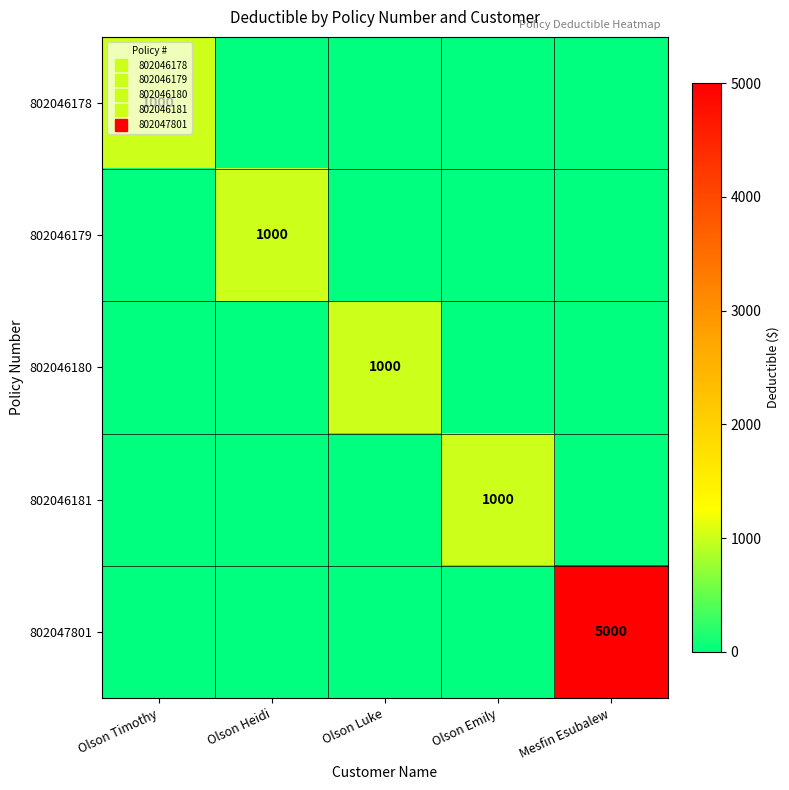

What is the highest value of the 802046178 series?

1000